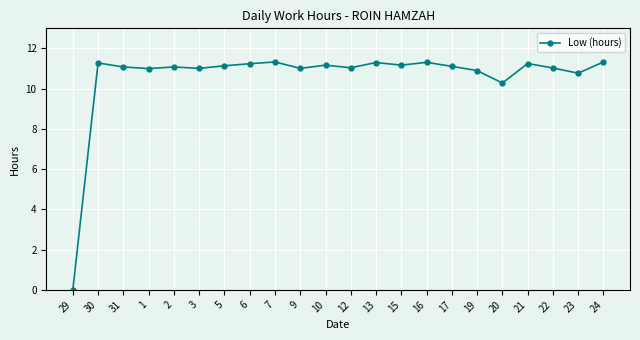

Between 16 and 23, which is larger?

16